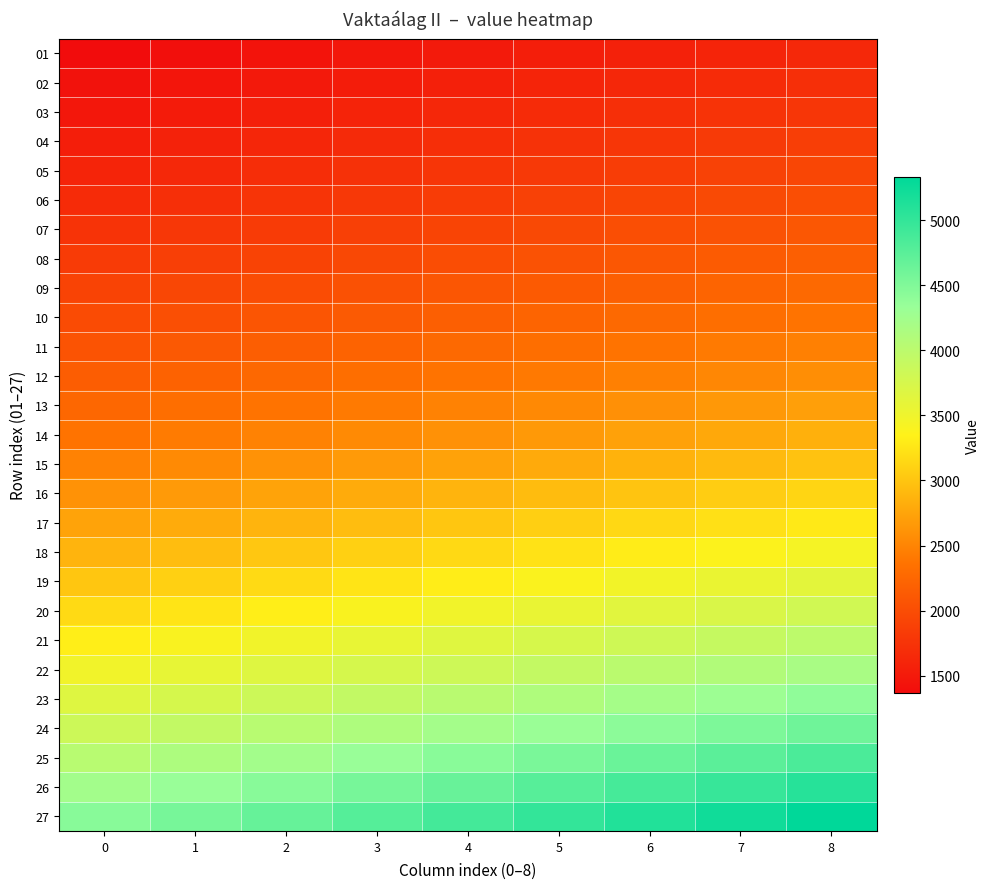

What is the difference between the highest and lowest values at 3?

3308.2